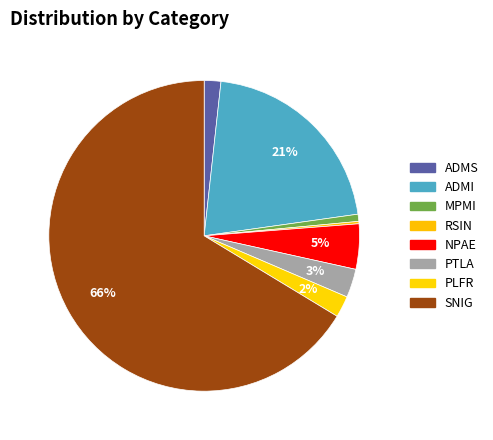

Combined, what portion of the pie is SNIG and MPMI?

67.1%